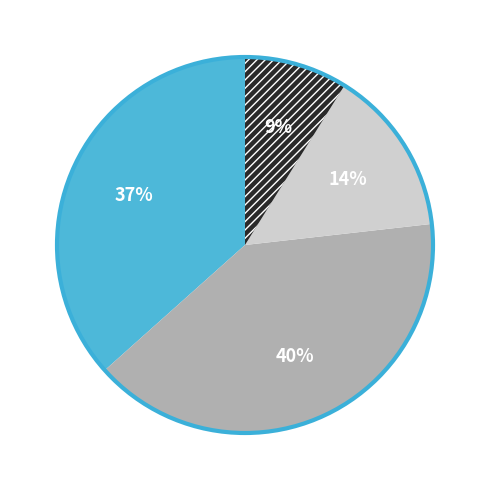

To the nearest percent, what is the difference between the largest and smallest slice percentages?

31%